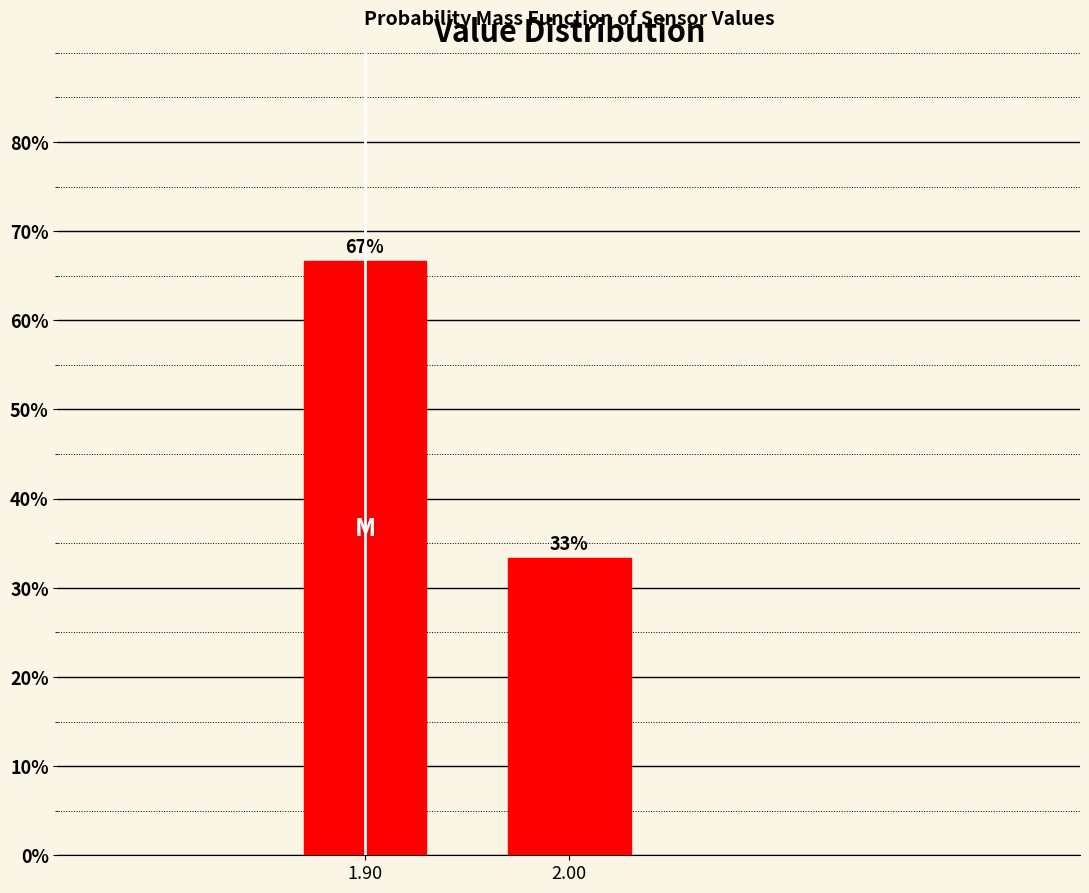

Which has a higher value, 1.90 or 2.00?

1.90